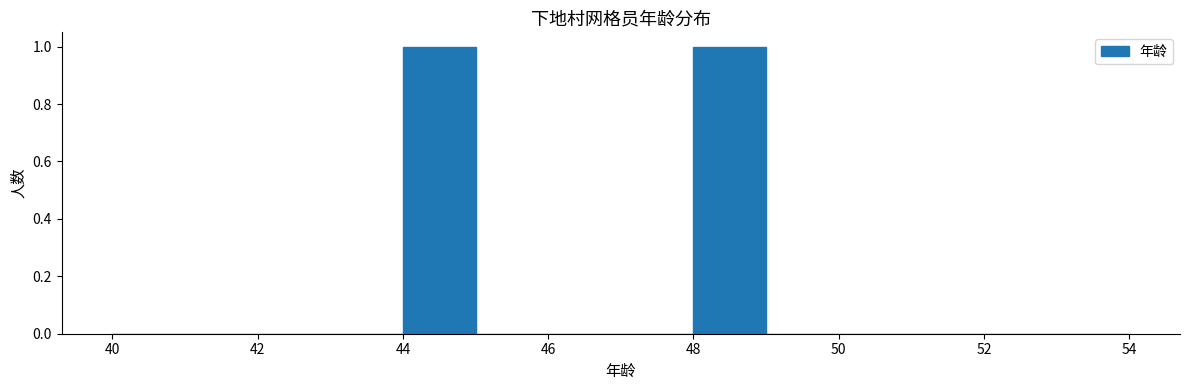

What is the height of the bar covering 44 to 45 on the x-axis? The values are not printed on the chart, so give them approximately, as read against the axis.

1